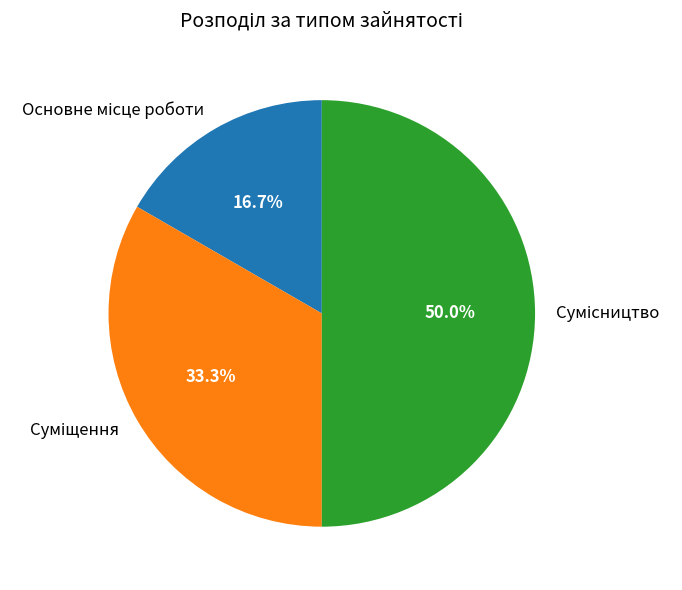

Count the number of slices in the pie.

3